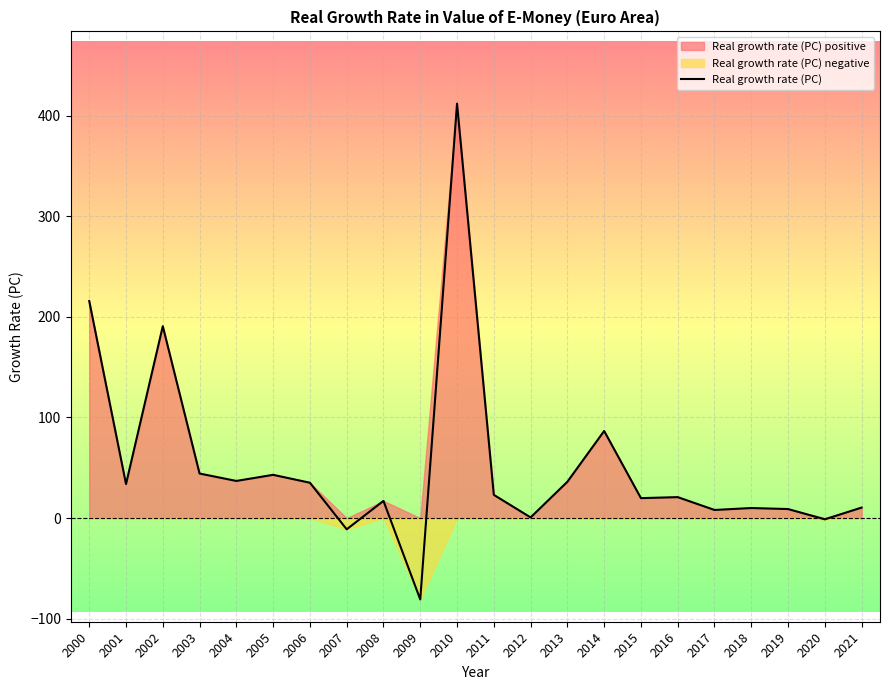

At which category does the data reach its first local valley?

2001